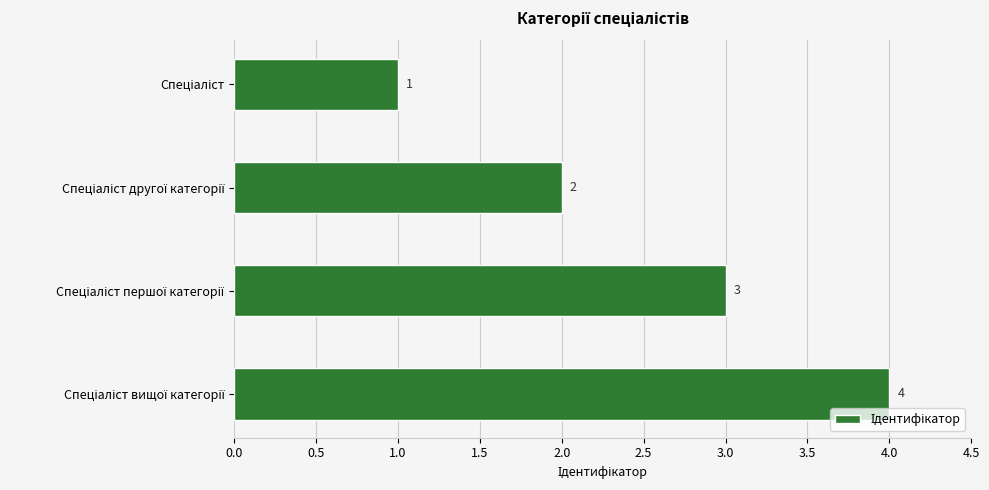

What is the value of the 1st bar from the top?

1